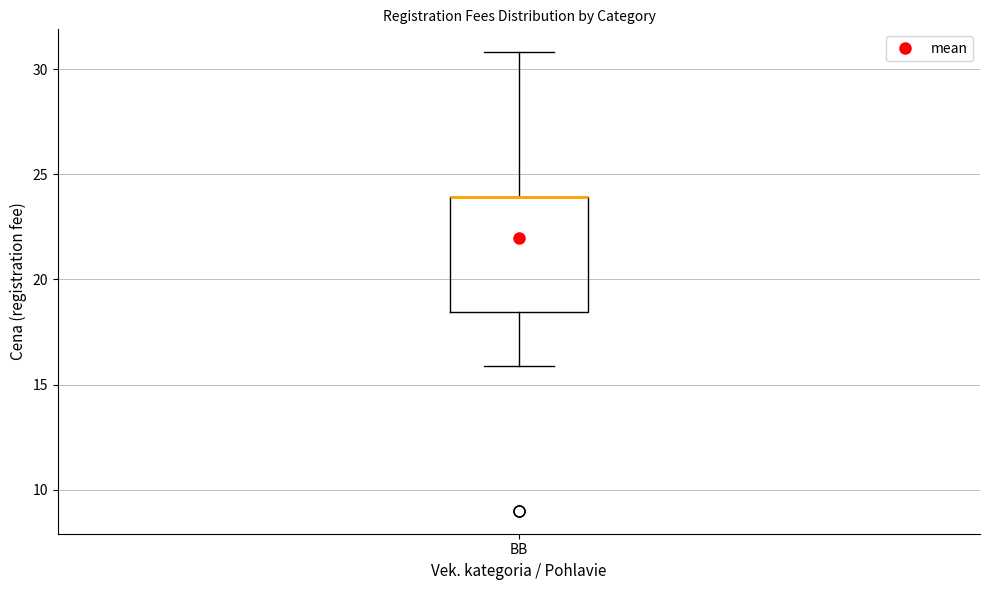

Read this box plot against the y-axis: the position of the median line, the range covered by the box, and the ends of both whiskers. The values are not printed on the chart, so give them approximately, as read against the axis.

median 24.0 (drawn on the box's upper edge), box 18.5 to 24.0, whiskers 16.0 to 31.0